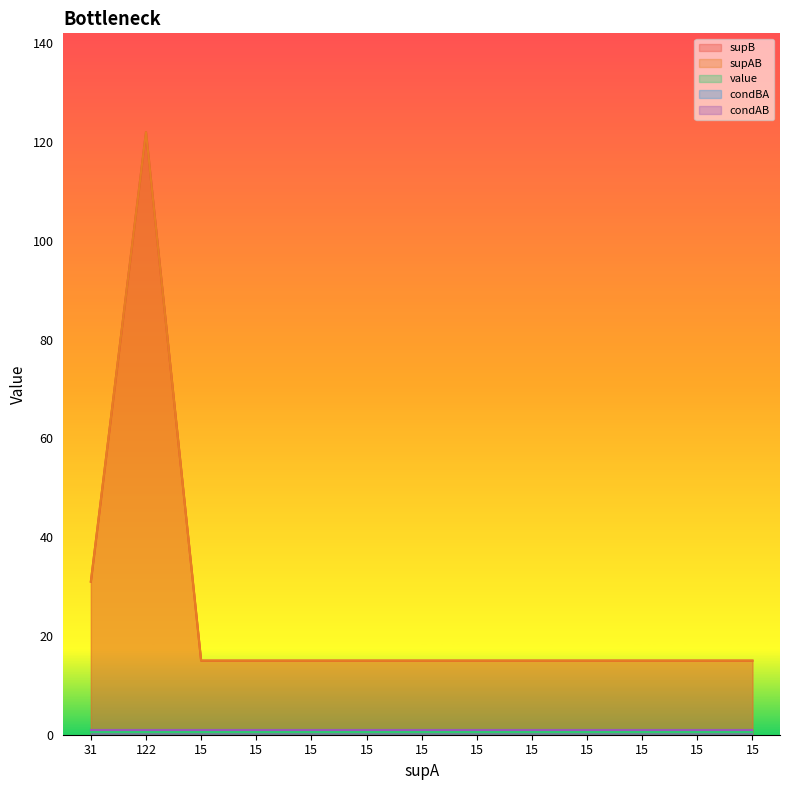

Reading left to right, what are all the values shown in this chart?

supB: 31=31.0	122=122.0	15=15.0	15=15.0	15=15.0	15=15.0	15=15.0	15=15.0	15=15.0	15=15.0	15=15.0	15=15.0	15=15.0
supAB: 31=31.0	122=122.0	15=15.0	15=15.0	15=15.0	15=15.0	15=15.0	15=15.0	15=15.0	15=15.0	15=15.0	15=15.0	15=15.0
value: 31=0.5	122=0.5	15=0.5	15=0.5	15=0.5	15=0.5	15=0.5	15=0.5	15=0.5	15=0.5	15=0.5	15=0.5	15=0.5
condBA: 31=1.0	122=1.0	15=1.0	15=1.0	15=1.0	15=1.0	15=1.0	15=1.0	15=1.0	15=1.0	15=1.0	15=1.0	15=1.0
condAB: 31=1.0	122=1.0	15=1.0	15=1.0	15=1.0	15=1.0	15=1.0	15=1.0	15=1.0	15=1.0	15=1.0	15=1.0	15=1.0